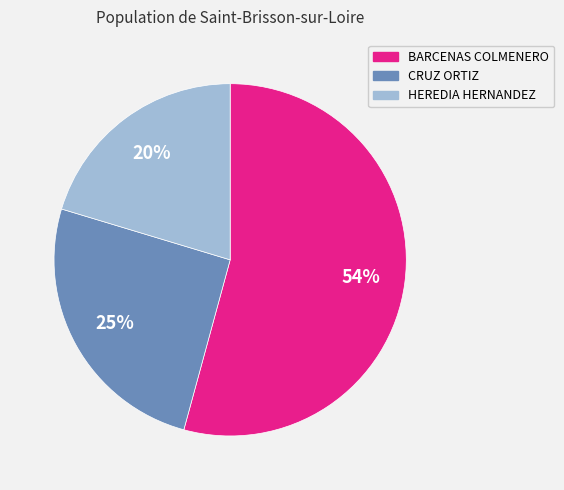

Does any single category account for the majority?

Yes